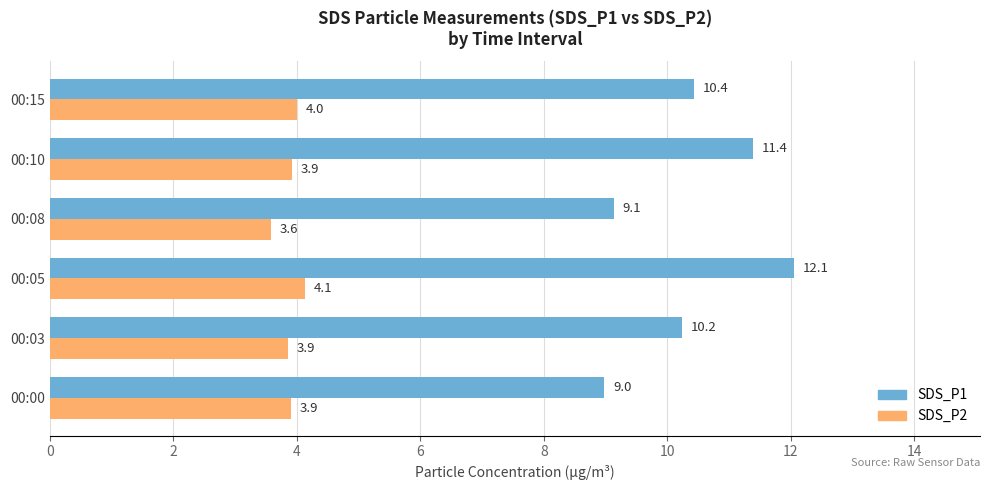

True or false: SDS_P2 has a value of 1.6 at 00:10.

False